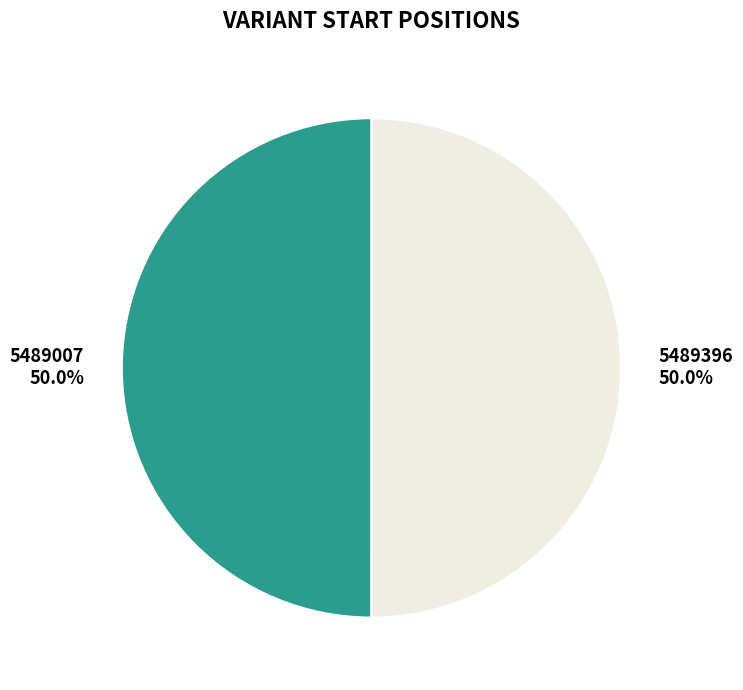

Is it true that 5489007 is 50% of the pie?

True